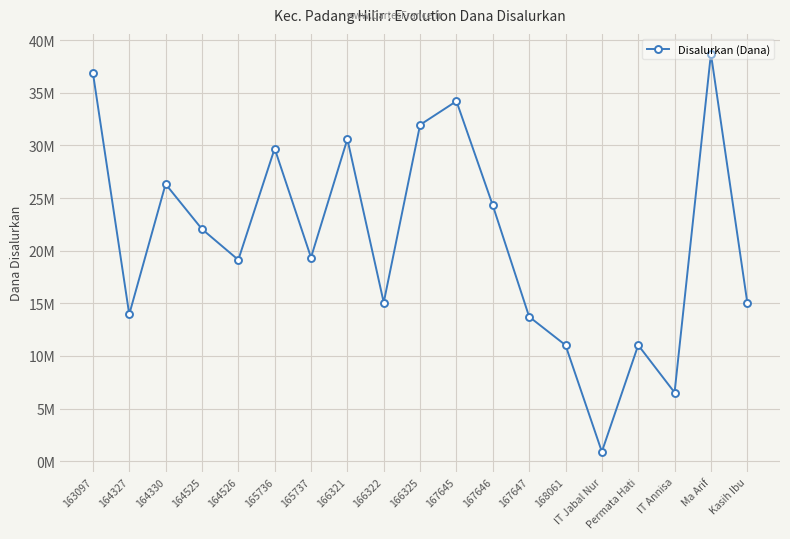

Rank the categories by value from highest to lowest.

Ma Arif, 163097, 167645, 166325, 166321, 165736, 164330, 167646, 164525, 165737, 164526, 166322, Kasih Ibu, 164327, 167647, 168061, Permata Hati, IT Annisa, IT Jabal Nur